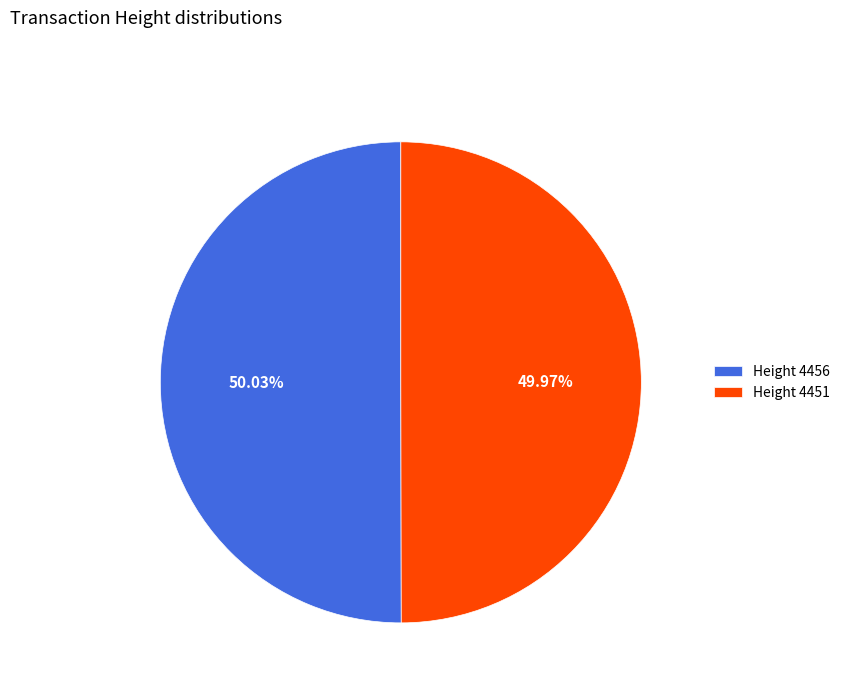

Approximately how many times larger is the value at Height 4451 compared to Height 4456?

1.0